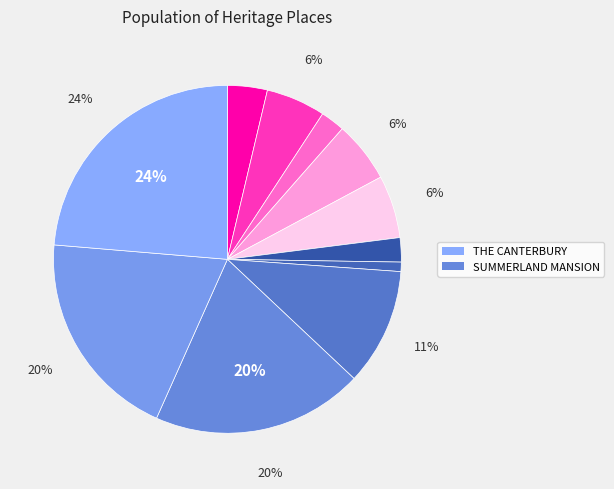

How many slices are in this pie chart?

11